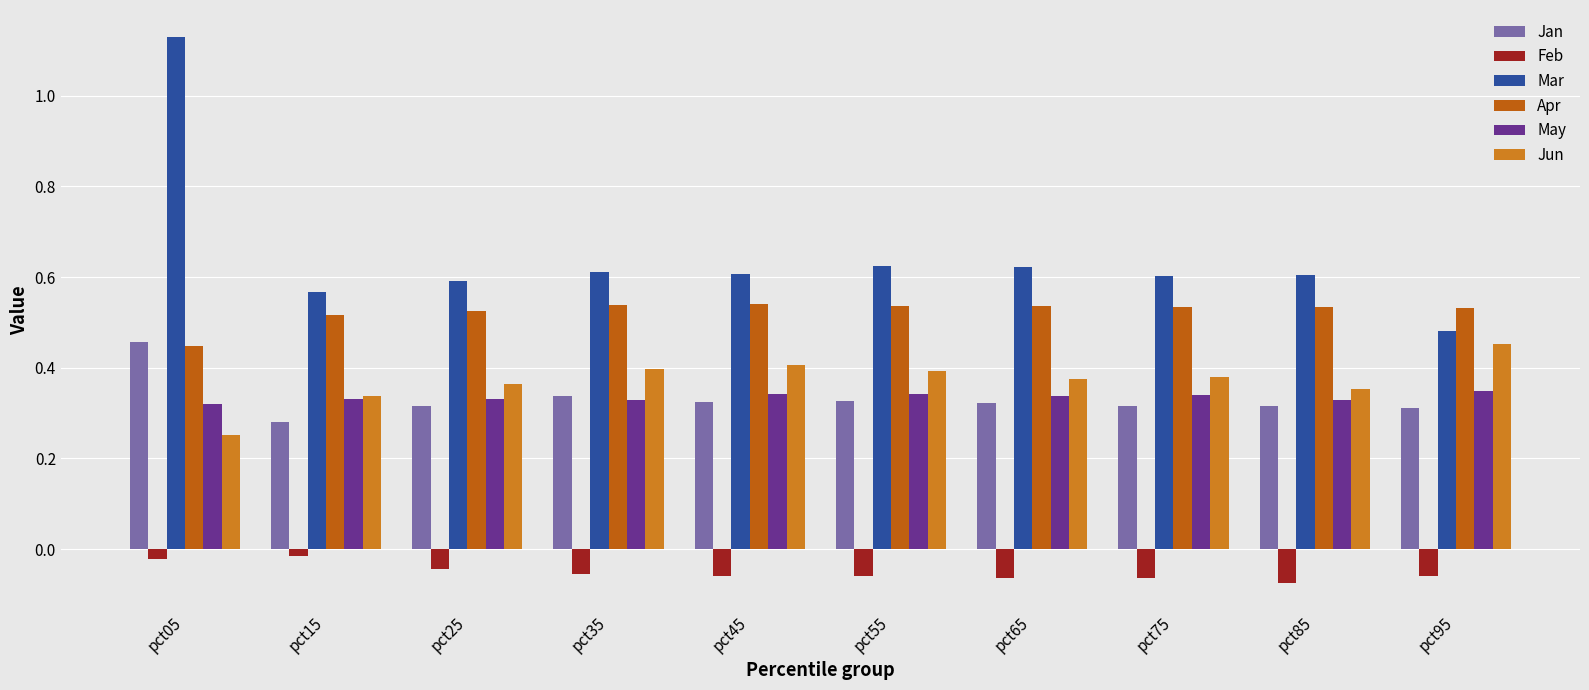

Where is Jan nearest to the value 0?

pct15